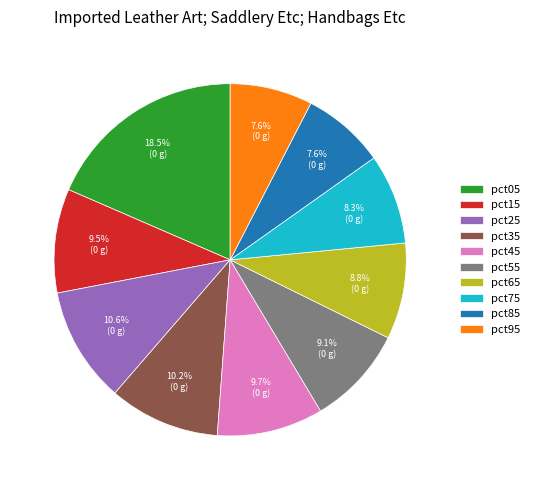

How many slices are in this pie chart?

10